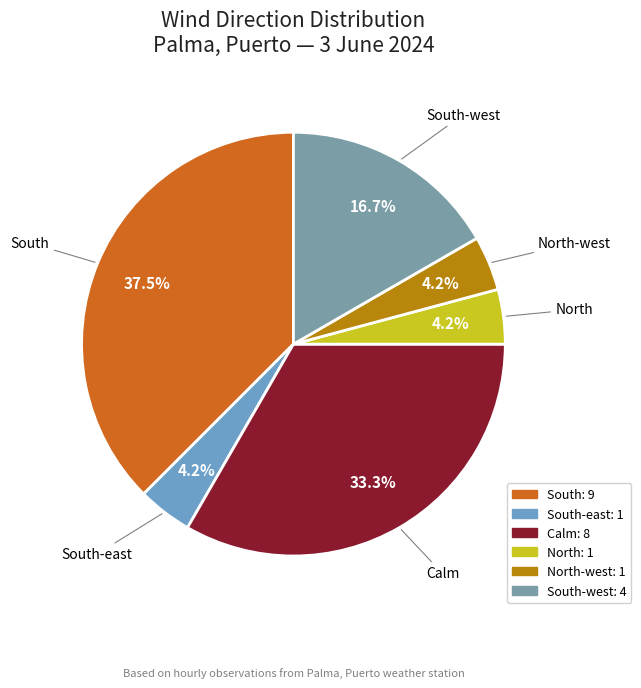

Approximately how many times larger is the value at South-west compared to North-west?

4.0